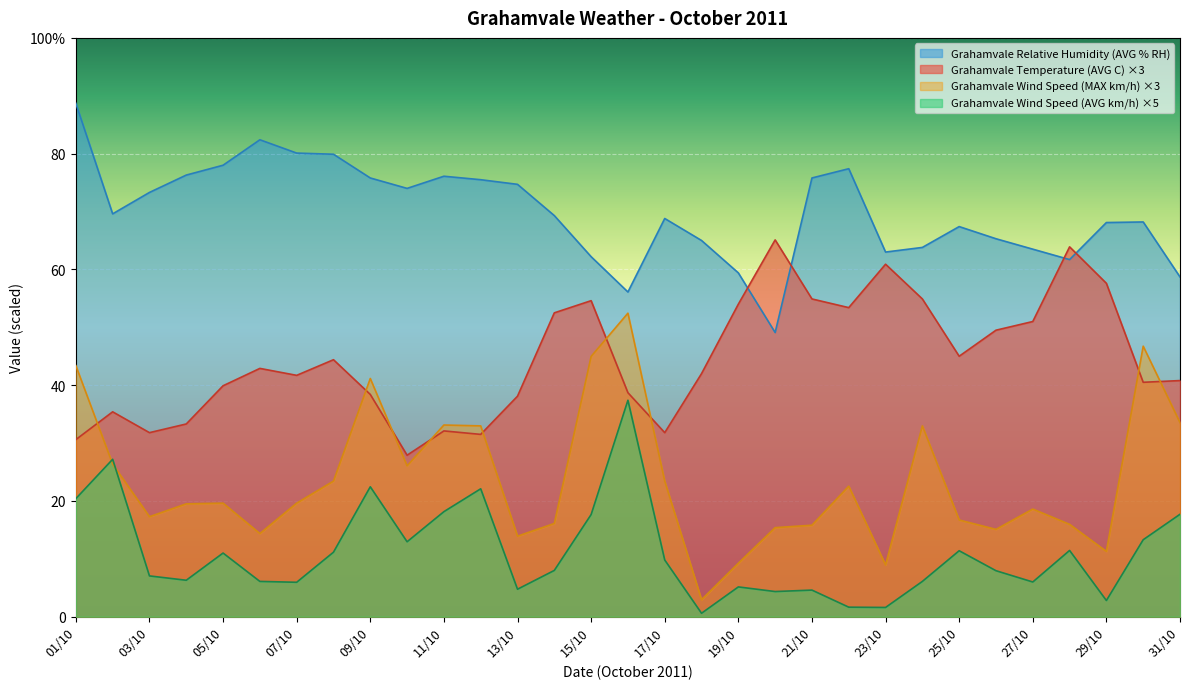

True or false: Grahamvale Relative Humidity (AVG % RH) and Grahamvale Wind Speed (MAX km/h) intersect in this chart.

False